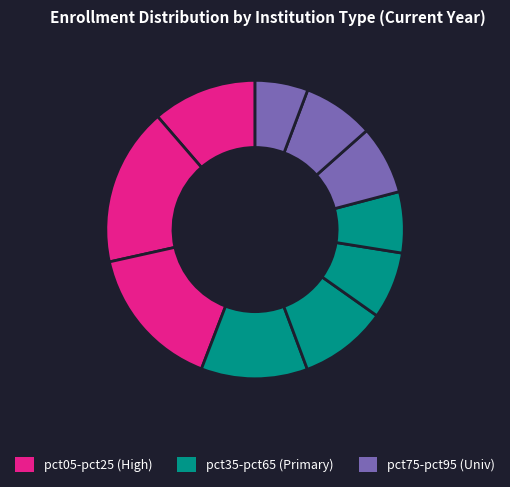

To the nearest percent, what is the difference between the largest and smallest slice percentages?

11%